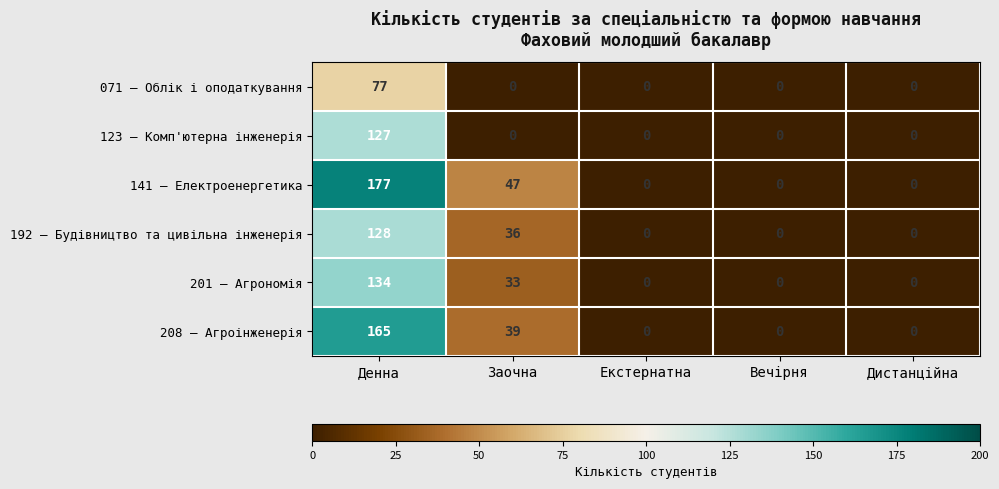

Reading right to left, extract all data points from this chart.

071 — Облік і оподаткування: 0	0	0	0	77
123 — Комп'ютерна інженерія: 0	0	0	0	127
141 — Електроенергетика: 0	0	0	47	177
192 — Будівництво та цивільна інженерія: 0	0	0	36	128
201 — Агрономія: 0	0	0	33	134
208 — Агроінженерія: 0	0	0	39	165